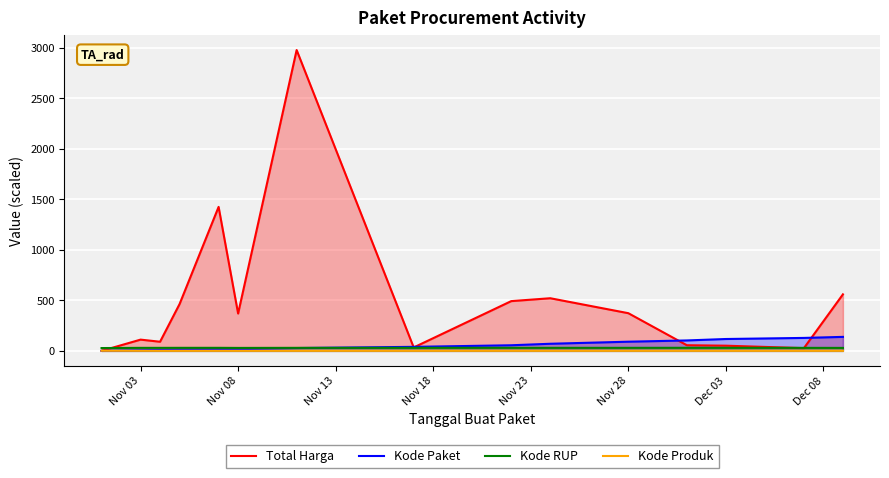

Which series has the largest range (max minus min)?

Total Harga